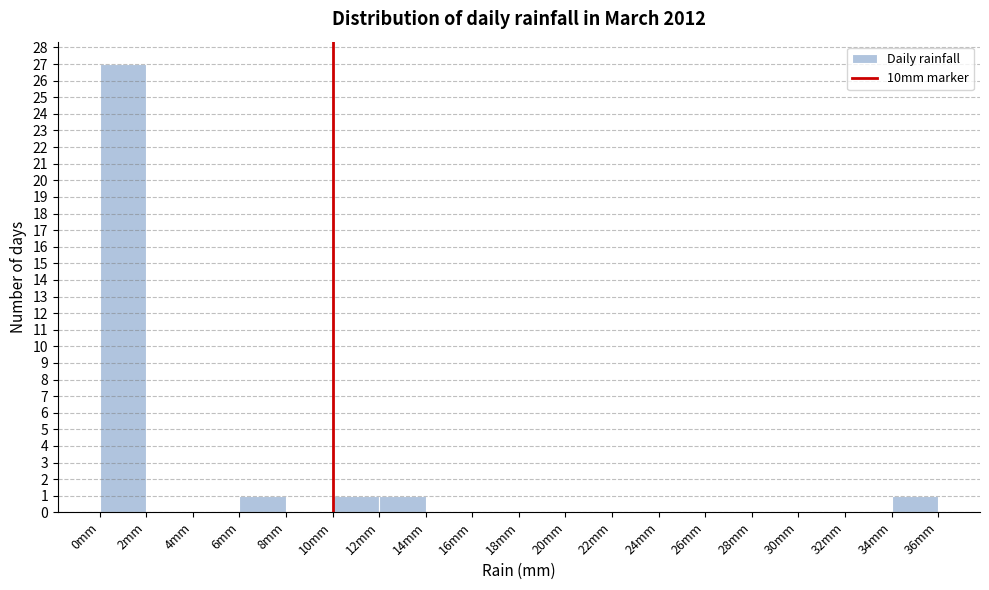

Which range on the x-axis has the tallest bar?

0 to 2